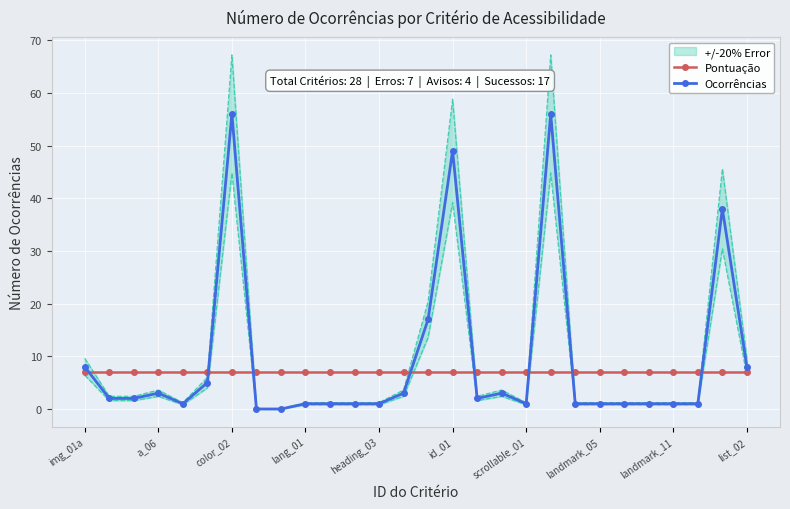

Which series ends up on top after the final intersection of Pontuação and Ocorrências?

Ocorrências